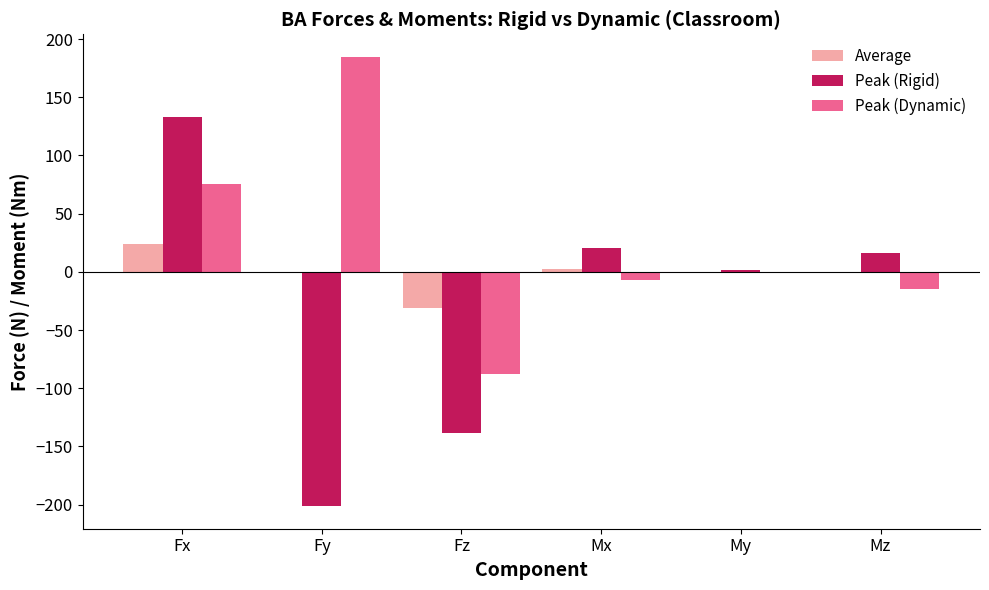

Which series has the largest total across all categories?

Peak (Dynamic)